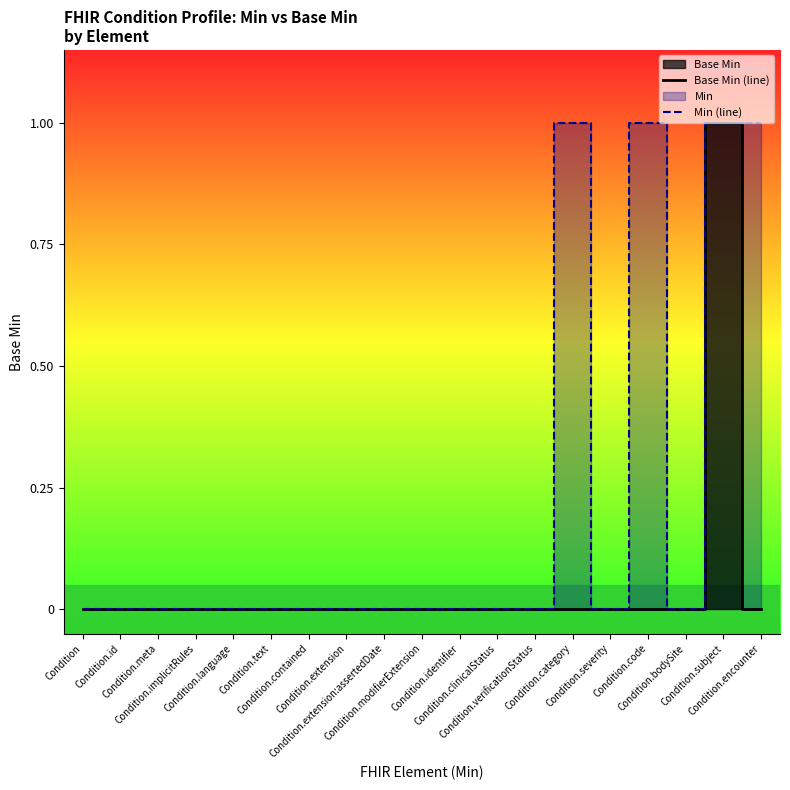

How many distinct data groups are displayed?

2